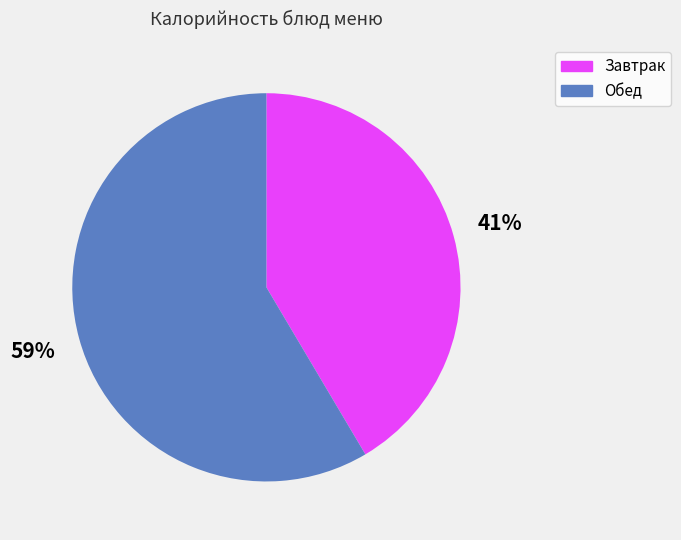

Does any single category account for the majority?

Yes